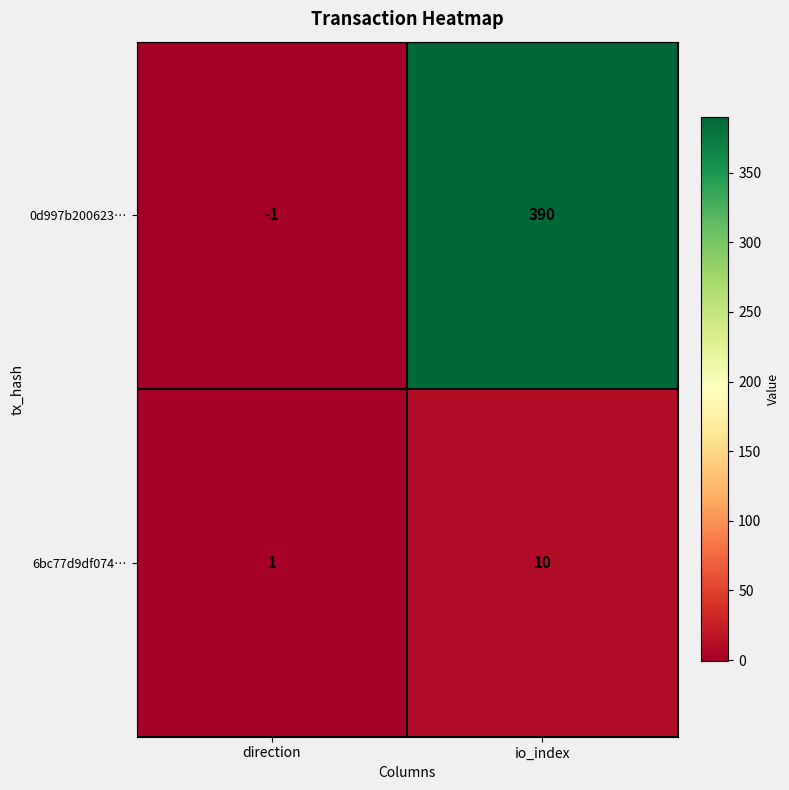

At which category is the sum across all series the highest?

io_index